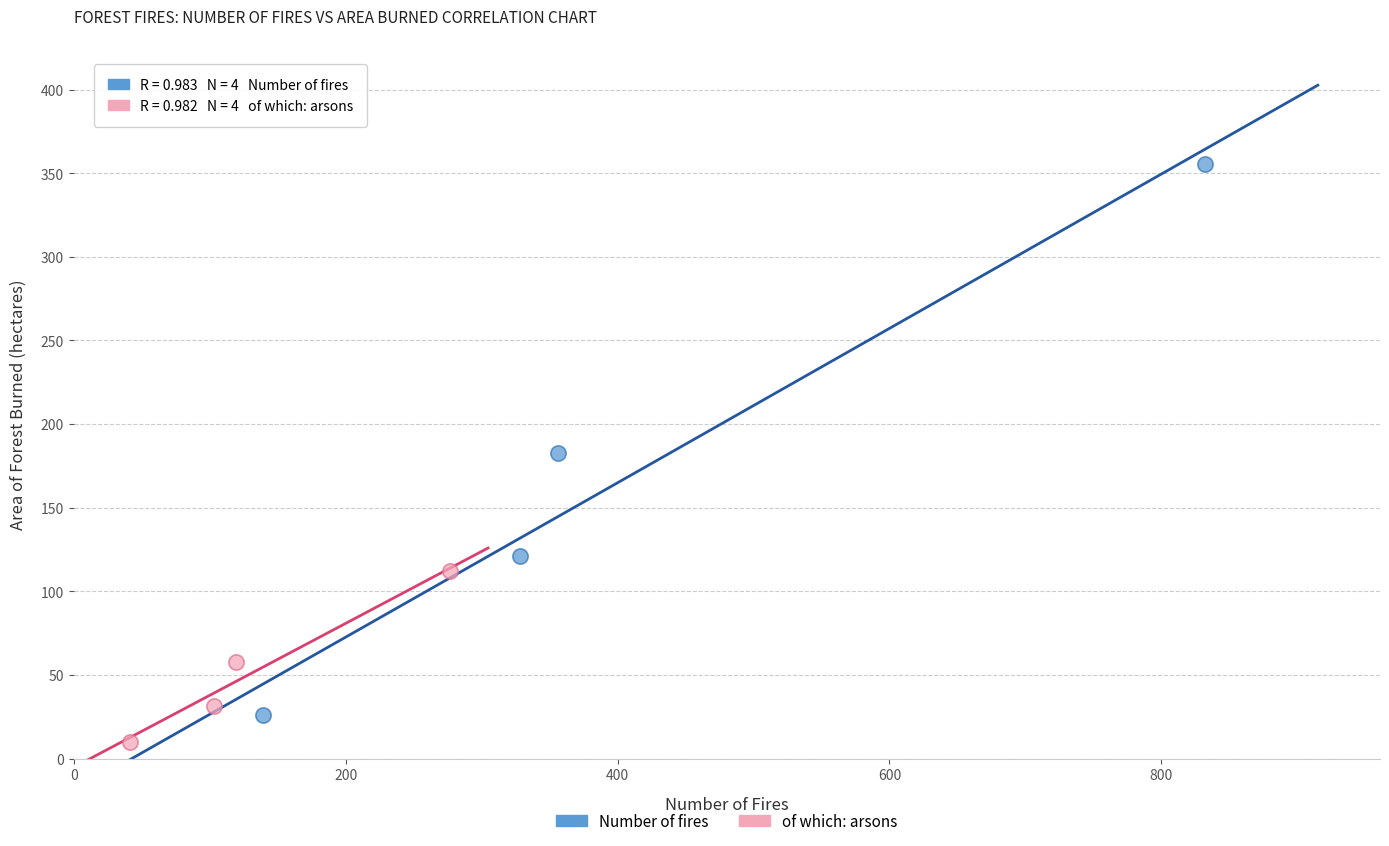

Which series reaches the minimum Y coordinate?

of which: arsons